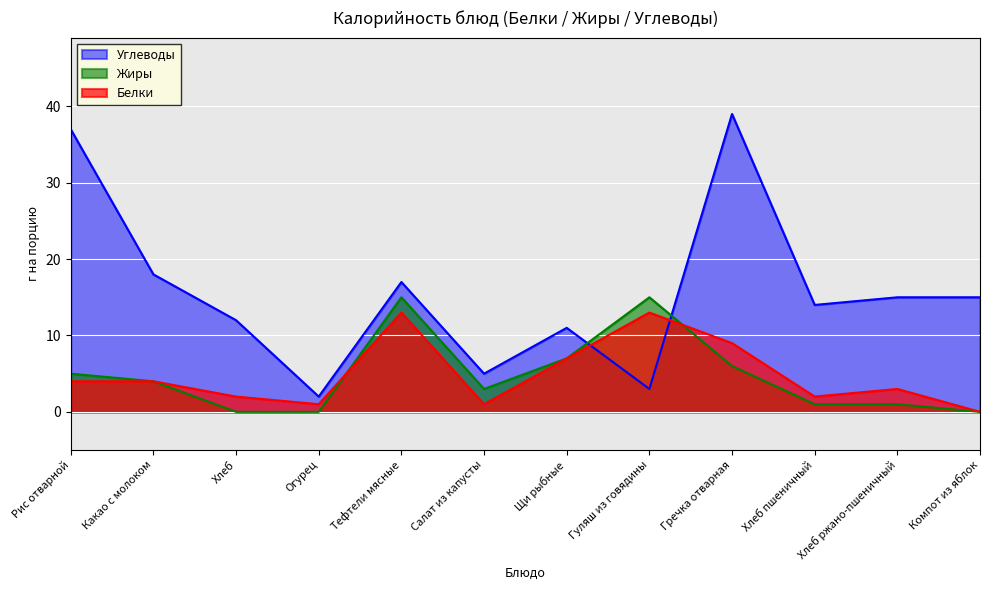

What is the value of the Белки point at the 4th from the left?

1